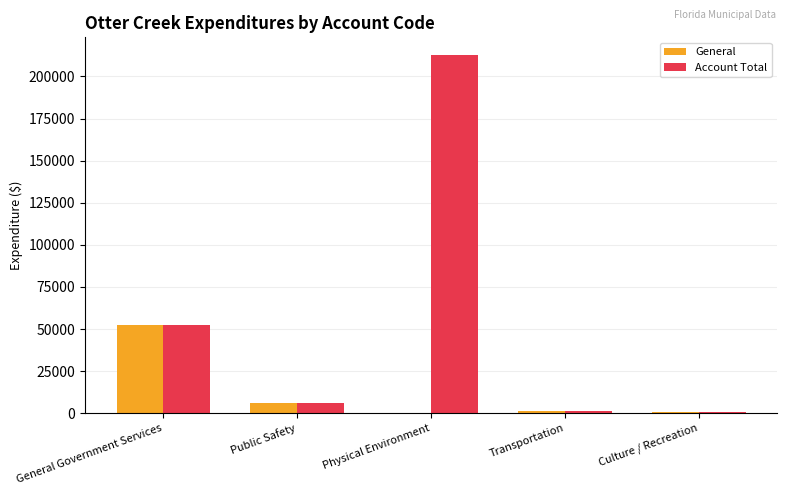

Is the value of General at Transportation greater than the value of Account Total at Public Safety?

No